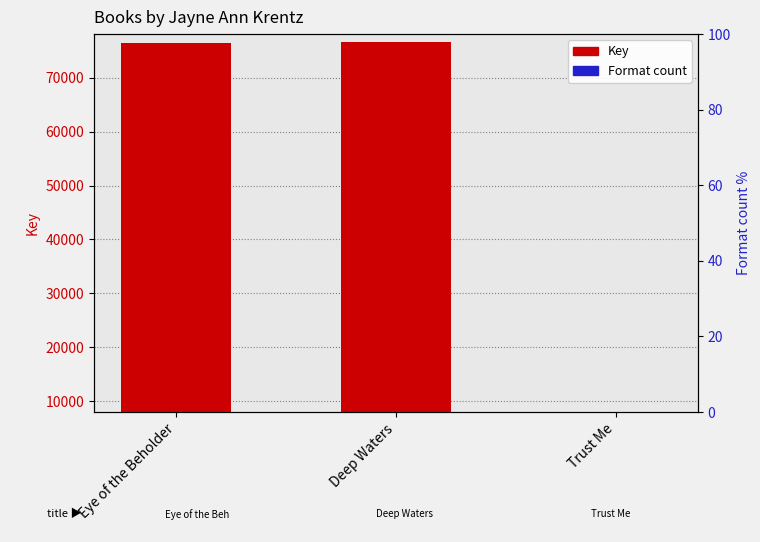

What is the maximum value for Format count?

4